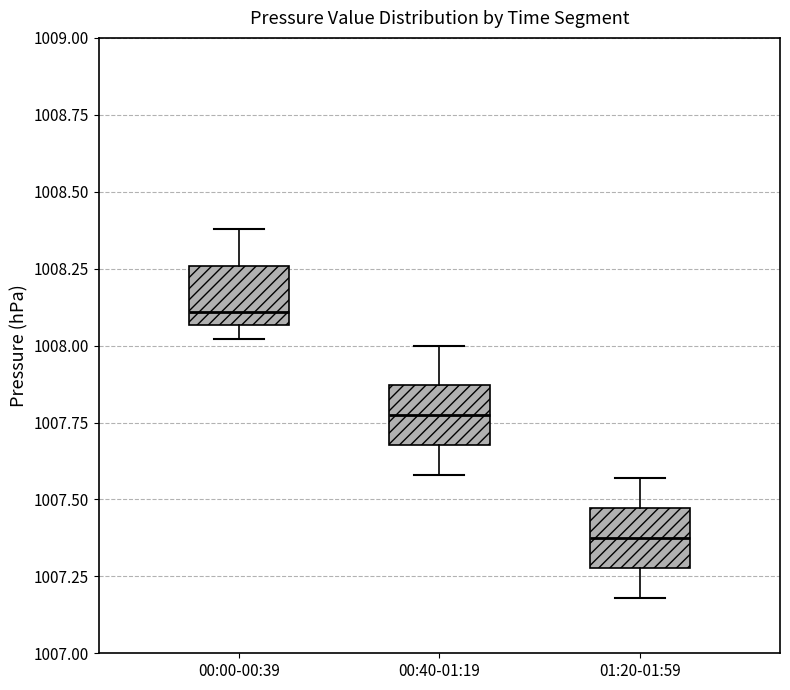

Reading left to right, read every box against the y-axis: the position of its median line, the range the box covers, and the ends of its whiskers. The values are not printed on the chart, so give them approximately, as read against the axis.

00:00-00:39: median 1008.10, box 1008.05 to 1008.25, whiskers 1008.00 to 1008.40
00:40-01:19: median 1007.80, box 1007.70 to 1007.85, whiskers 1007.60 to 1008.00
01:20-01:59: median 1007.40, box 1007.30 to 1007.45, whiskers 1007.20 to 1007.55